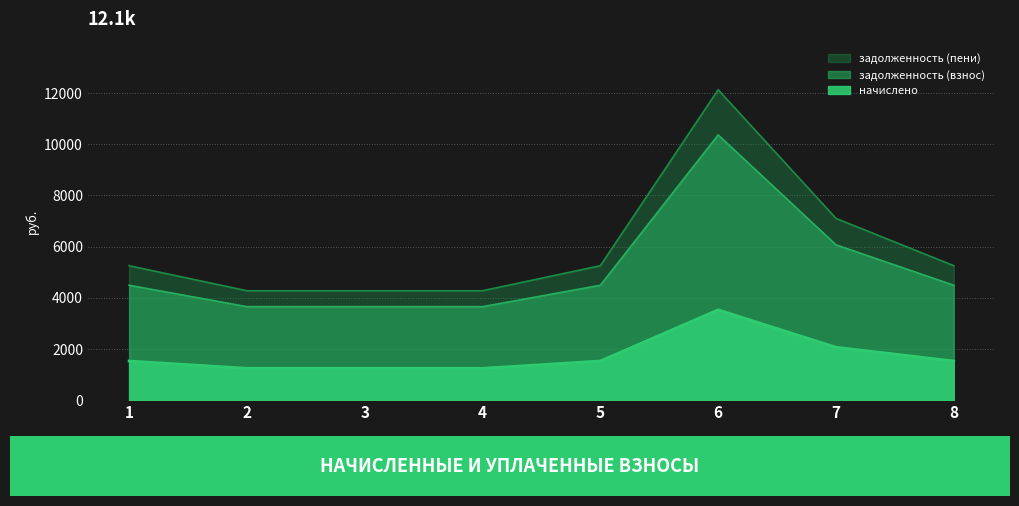

The value of начислено at 6 is 1266.0. True or false?

False